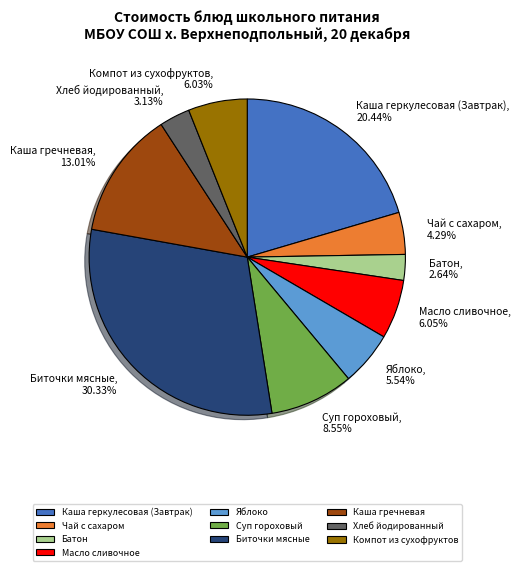

What is the ratio of the value at Хлеб йодированный to the value at Чай с сахаром?

0.7